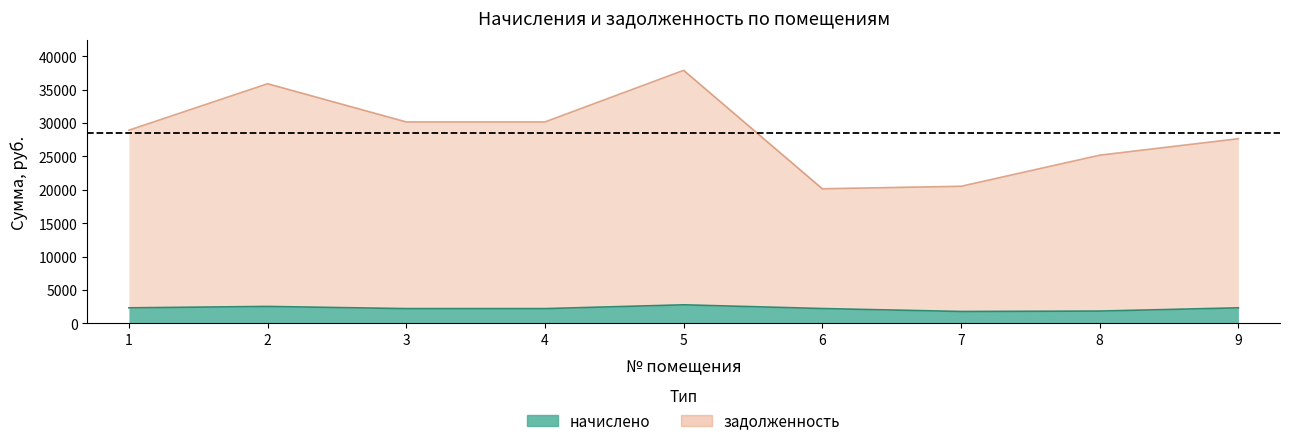

What is the sum of all задолженность values?

256660.8